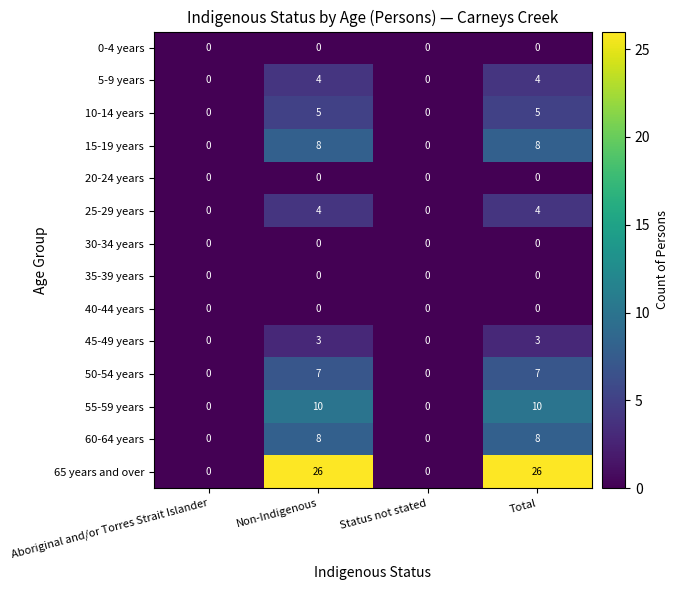

What is the greatest value displayed?

26